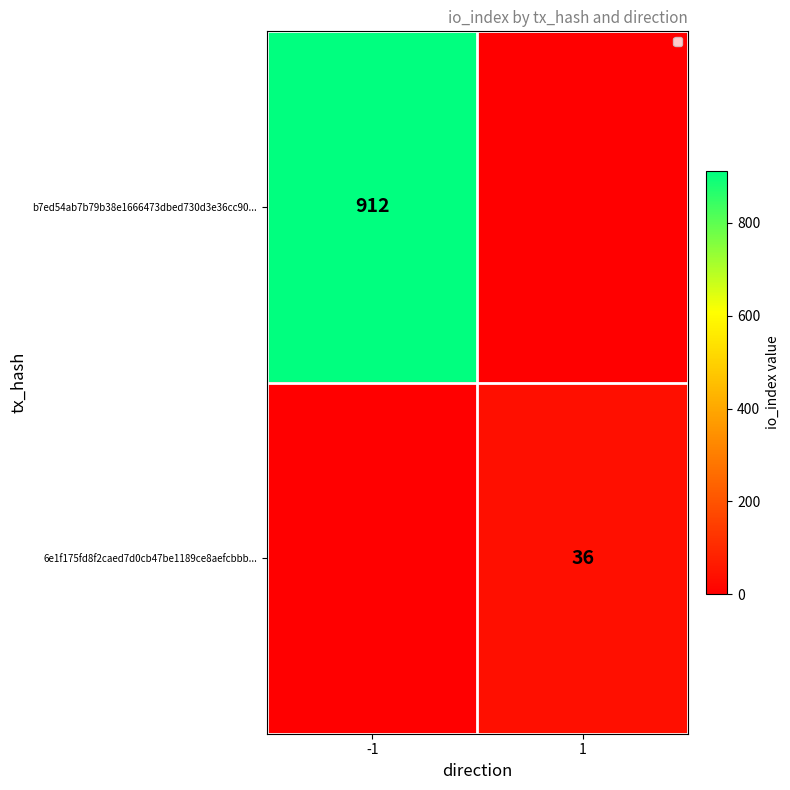

True or false: 6e1f175fd8f2caed7d0cb47be1189ce8aefcbbb... has a value of 57 at 1.

False